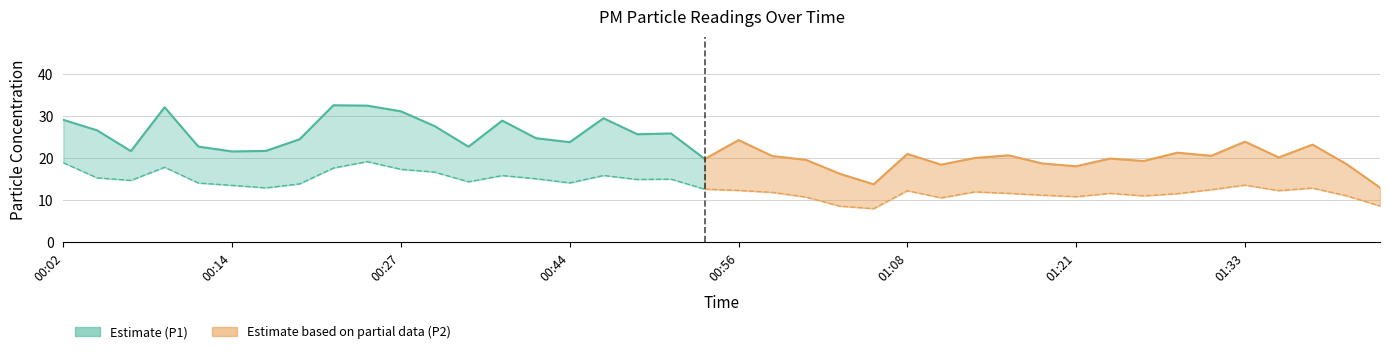

Reading right to left, list all the values displayed in this chart.

P1: 01:43=13.1	01:40=18.7	01:38=23.3	01:36=20.2	01:33=24.0	01:31=20.6	01:28=21.4	01:26=19.4	01:23=20.0	01:21=18.1	01:18=18.8	01:16=20.8	01:14=20.1	01:11=18.5	01:08=21.1	01:06=13.8	01:04=16.4	01:01=19.7	00:59=20.6	00:56=24.4	00:54=19.9	00:51=25.9	00:49=25.8	00:46=29.6	00:44=23.9	00:41=24.8	00:38=29.0	00:33=22.8	00:30=27.7	00:27=31.2	00:25=32.6	00:22=32.7	00:19=24.6	00:17=21.8	00:14=21.7	00:12=22.8	00:09=32.2	00:07=21.8	00:04=26.7	00:02=29.2
P2: 01:43=8.7	01:40=11.1	01:38=12.9	01:36=12.3	01:33=13.7	01:31=12.6	01:28=11.6	01:26=11.1	01:23=11.7	01:21=10.9	01:18=11.3	01:16=11.7	01:14=12.1	01:11=10.6	01:08=12.3	01:06=8.1	01:04=8.7	01:01=10.8	00:59=11.9	00:56=12.4	00:54=12.7	00:51=15.1	00:49=15.0	00:46=15.9	00:44=14.2	00:41=15.2	00:38=15.9	00:33=14.4	00:30=16.8	00:27=17.4	00:25=19.2	00:22=17.7	00:19=13.9	00:17=13.0	00:14=13.6	00:12=14.2	00:09=17.9	00:07=14.8	00:04=15.4	00:02=19.0